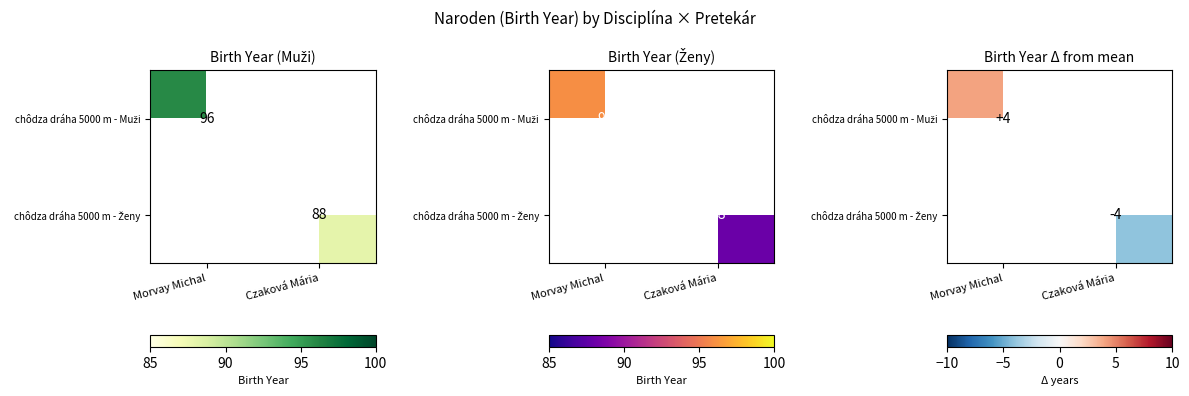

What is the minimum value shown in the chart?

-4.0